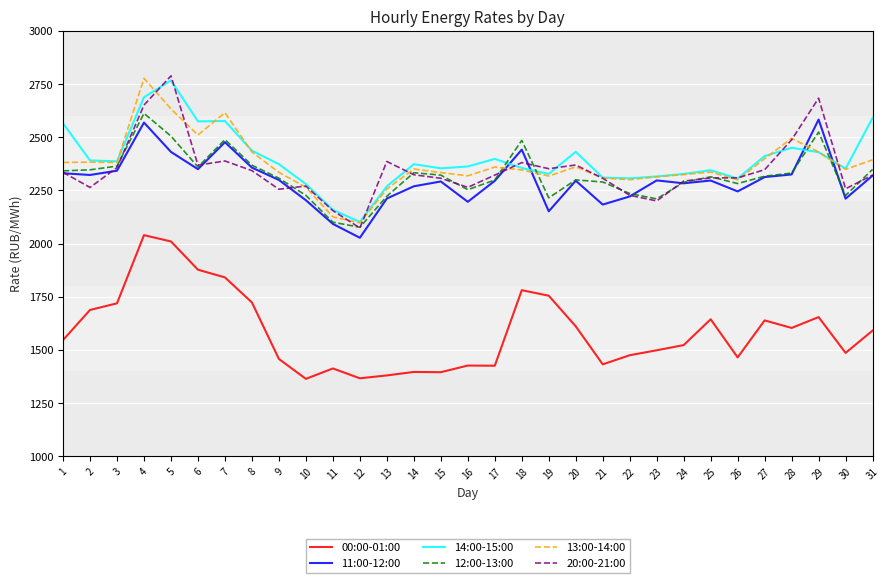

How many lines are shown in the chart?

6